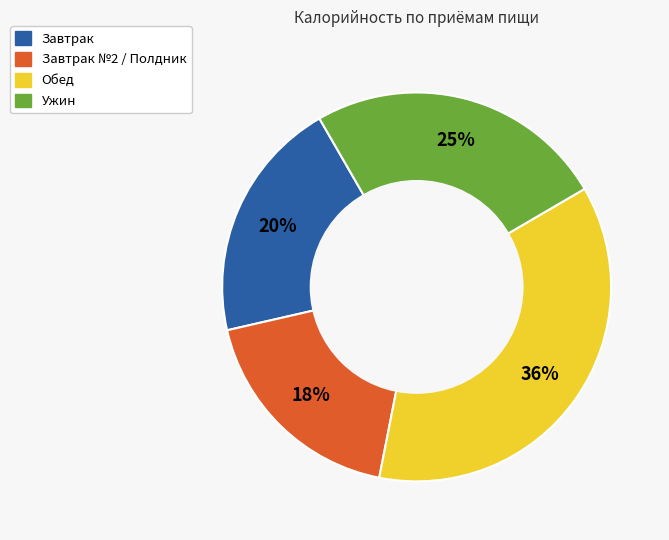

To the nearest percent, what is the difference between the largest and smallest slice percentages?

18%